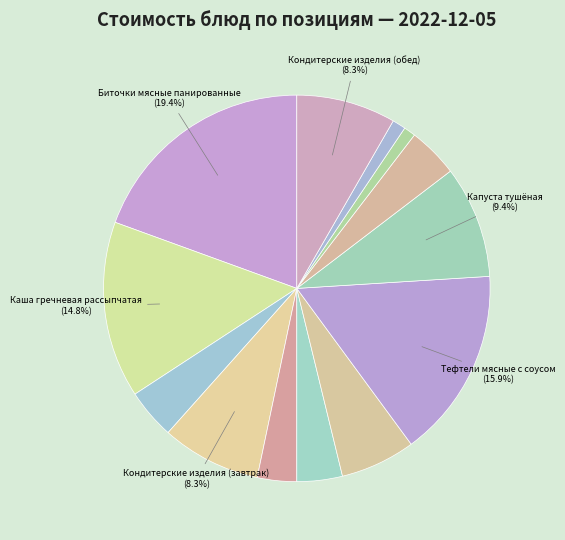

To the nearest percent, what is the average slice percentage?

8%